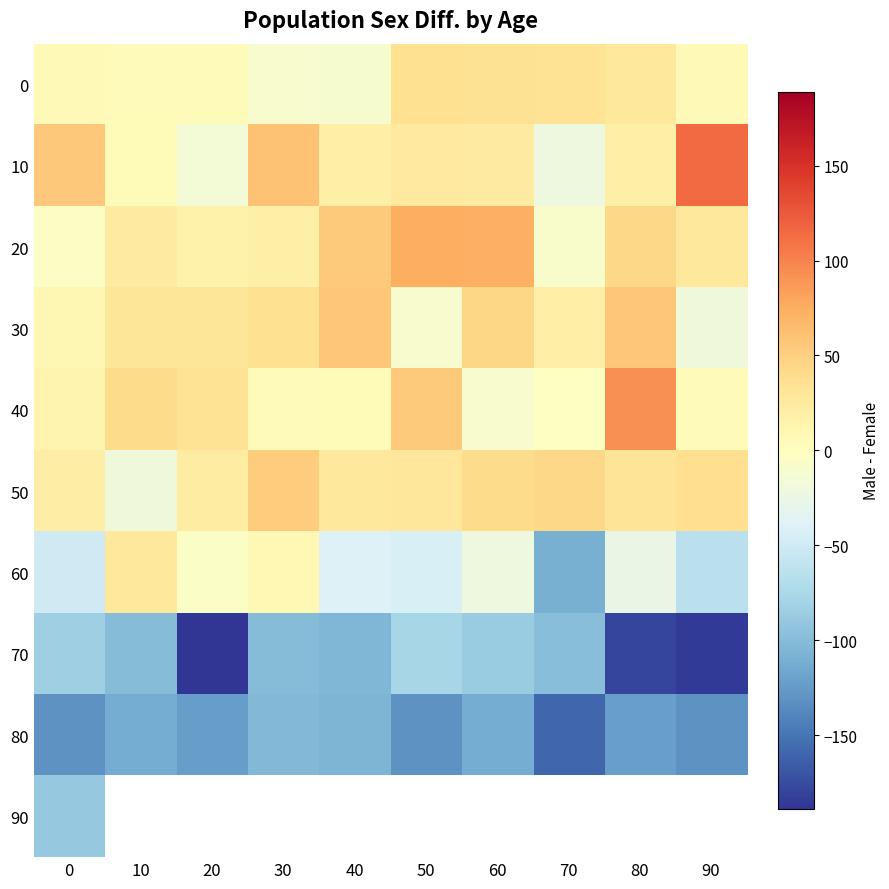

What is the difference between the second highest and minimum values in the 40 series?

64.0